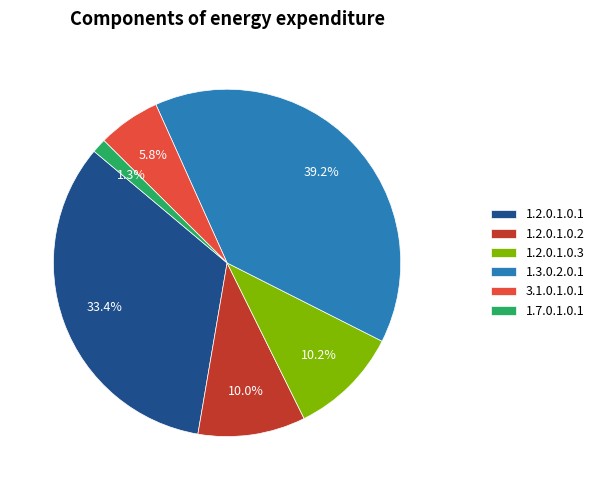

Between 1.2.0.1.0.3 and 3.1.0.1.0.1, which is larger?

1.2.0.1.0.3